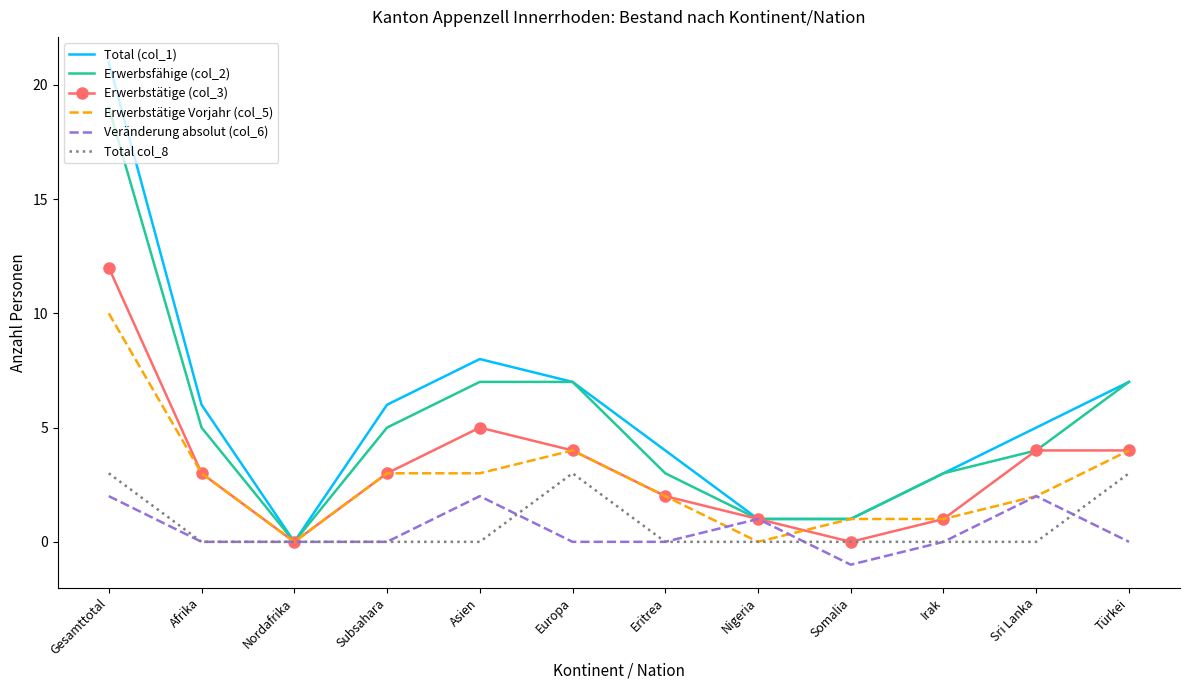

Reading right to left, extract all data points from this chart.

Total (col_1): Türkei=7	Sri Lanka=5	Irak=3	Somalia=1	Nigeria=1	Eritrea=4	Europa=7	Asien=8	Subsahara=6	Nordafrika=0	Afrika=6	Gesamttotal=21
Erwerbsfähige (col_2): Türkei=7	Sri Lanka=4	Irak=3	Somalia=1	Nigeria=1	Eritrea=3	Europa=7	Asien=7	Subsahara=5	Nordafrika=0	Afrika=5	Gesamttotal=19
Erwerbstätige (col_3): Türkei=4	Sri Lanka=4	Irak=1	Somalia=0	Nigeria=1	Eritrea=2	Europa=4	Asien=5	Subsahara=3	Nordafrika=0	Afrika=3	Gesamttotal=12
Erwerbstätige Vorjahr (col_5): Türkei=4	Sri Lanka=2	Irak=1	Somalia=1	Nigeria=0	Eritrea=2	Europa=4	Asien=3	Subsahara=3	Nordafrika=0	Afrika=3	Gesamttotal=10
Veränderung absolut (col_6): Türkei=0	Sri Lanka=2	Irak=0	Somalia=-1	Nigeria=1	Eritrea=0	Europa=0	Asien=2	Subsahara=0	Nordafrika=0	Afrika=0	Gesamttotal=2
Total col_8: Türkei=3	Sri Lanka=0	Irak=0	Somalia=0	Nigeria=0	Eritrea=0	Europa=3	Asien=0	Subsahara=0	Nordafrika=0	Afrika=0	Gesamttotal=3